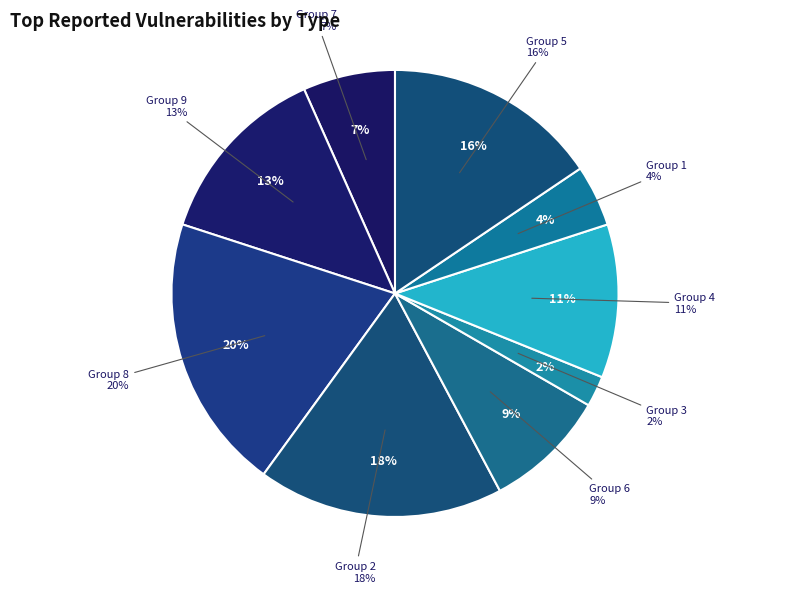

Rank the categories by value from highest to lowest.

8, 2, 5, 9, 4, 6, 7, 1, 3